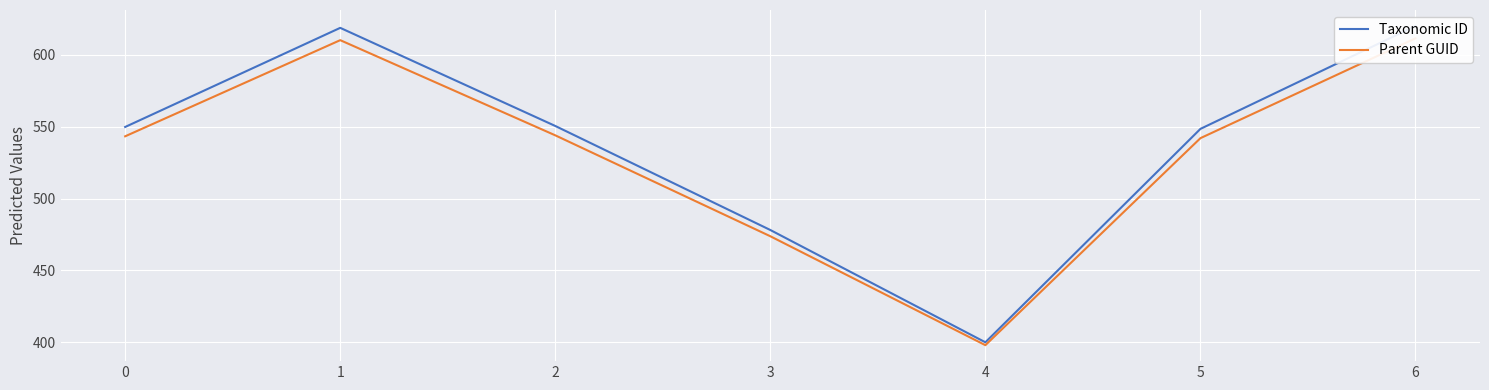

Which series has the largest range (max minus min)?

Taxonomic ID